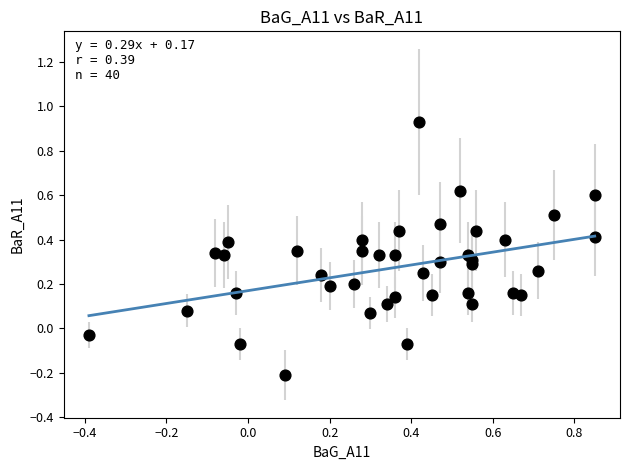

What is the range of Y values (max minus min)?

1.1